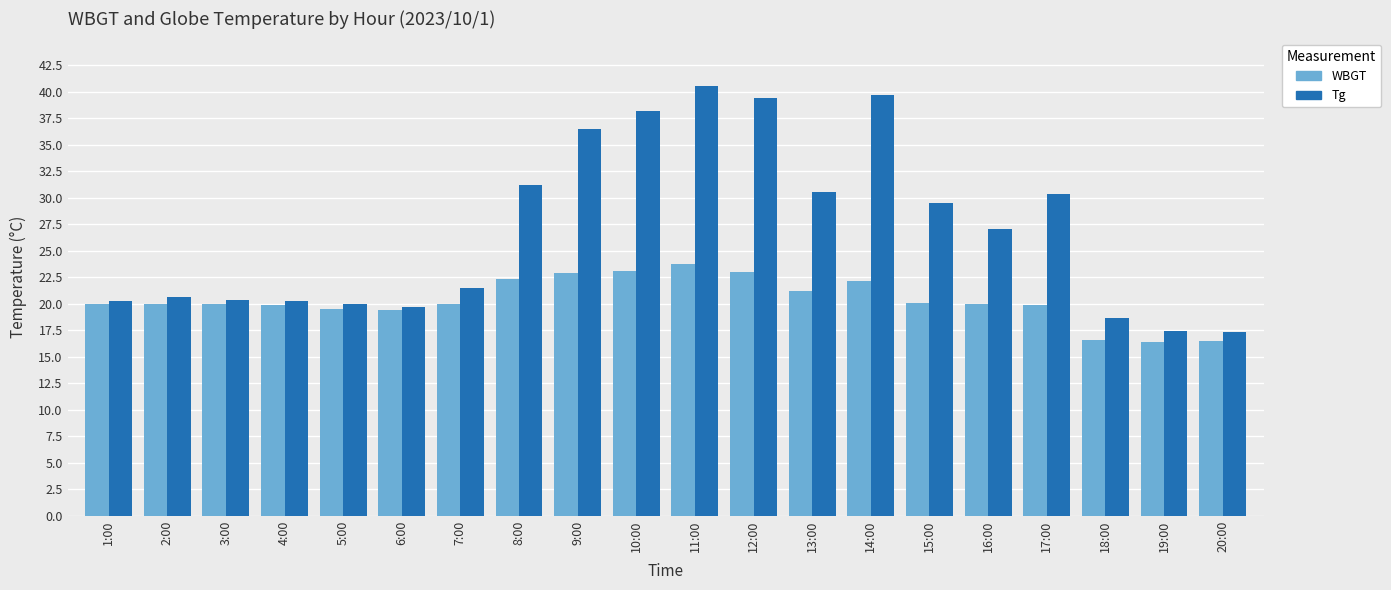

Are the bars horizontal?

No